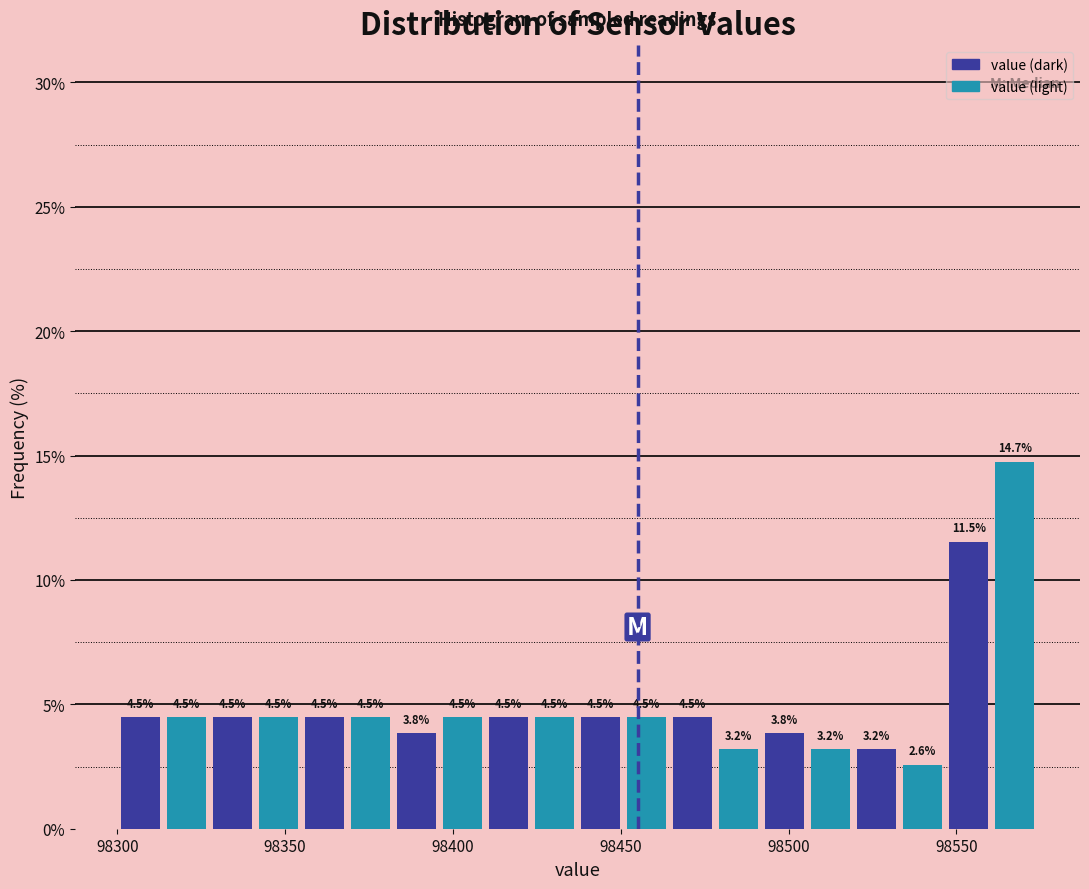

Read against the x-axis, roughly where is the centre of the tallest bar?

98565